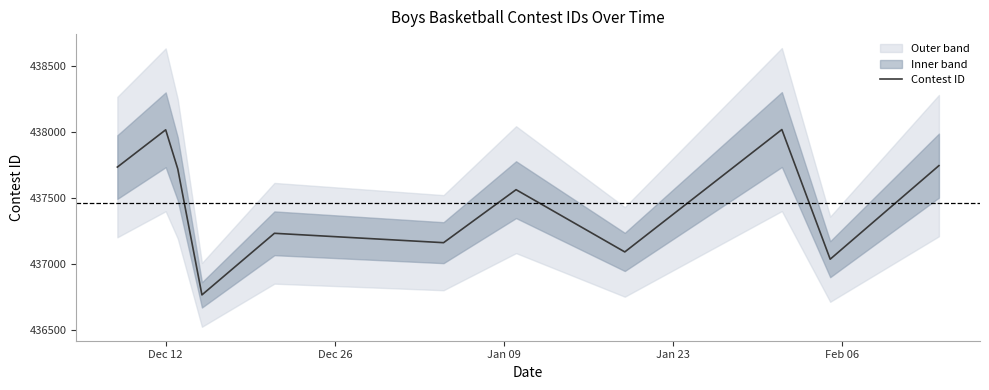

What is the maximum value for Contest ID?

438016